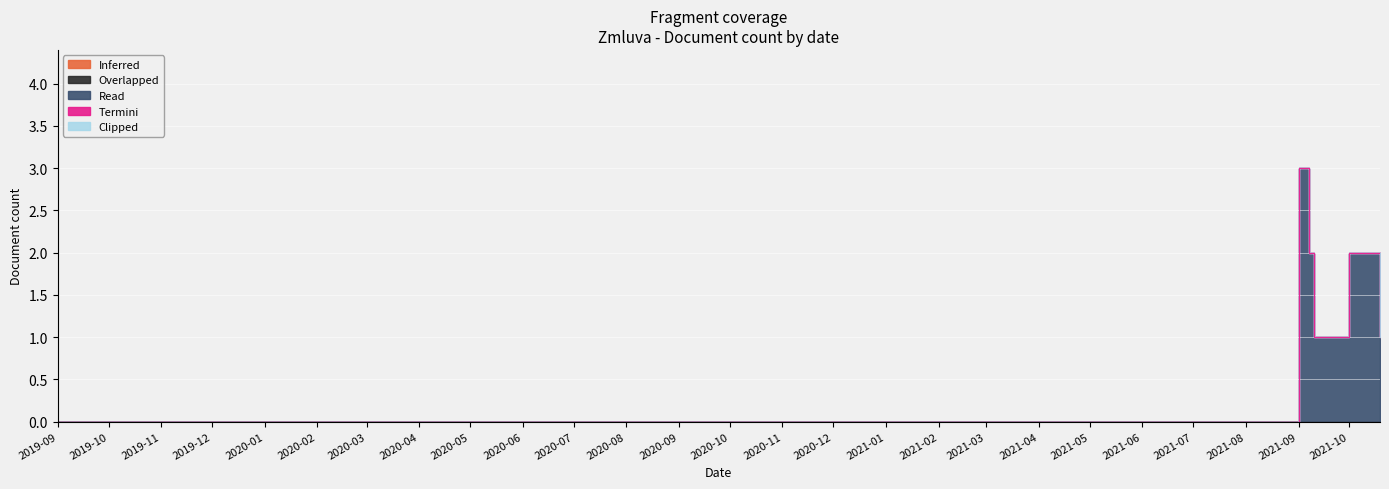

What are all the series names shown in the legend?

Inferred, Overlapped, Read, Termini, Clipped